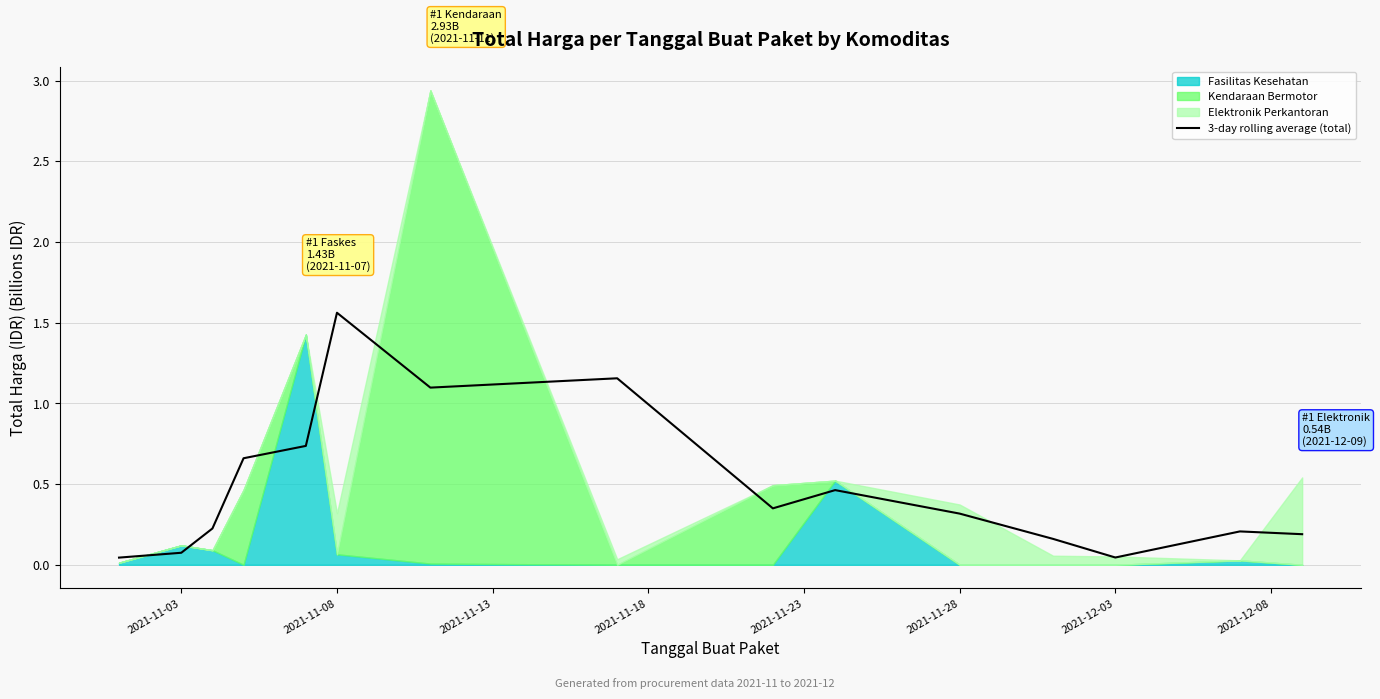

The value at 9 is 0.6. True or false?

False